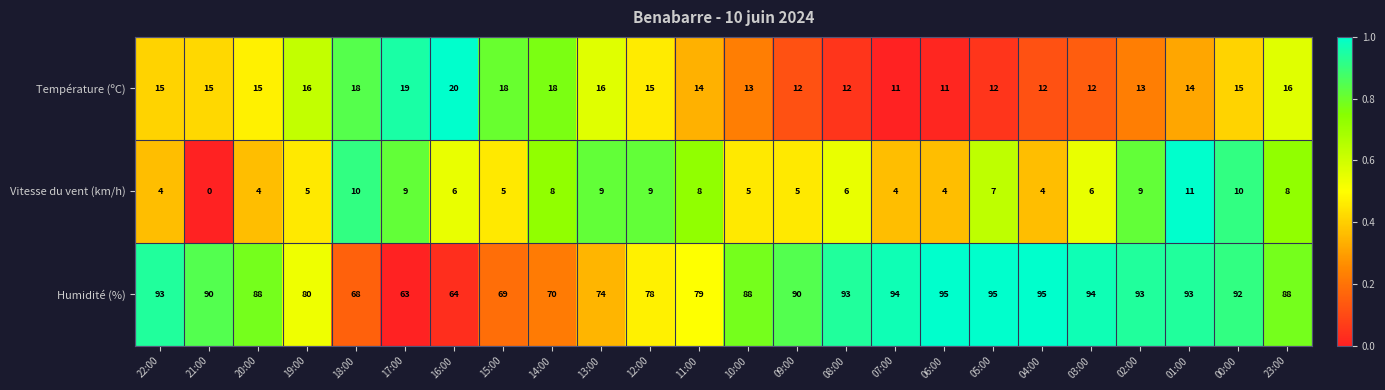

Which series has the widest spread of values?

Humidité (%)